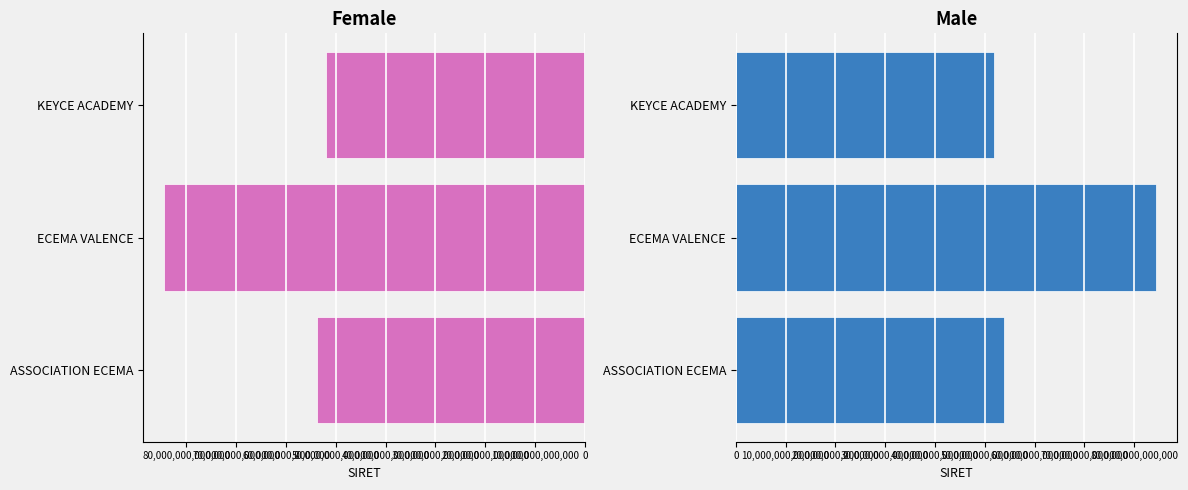

What is the sum of the SIRET (right) values at ECEMA VALENCE and ASSOCIATION ECEMA?

138289524800046